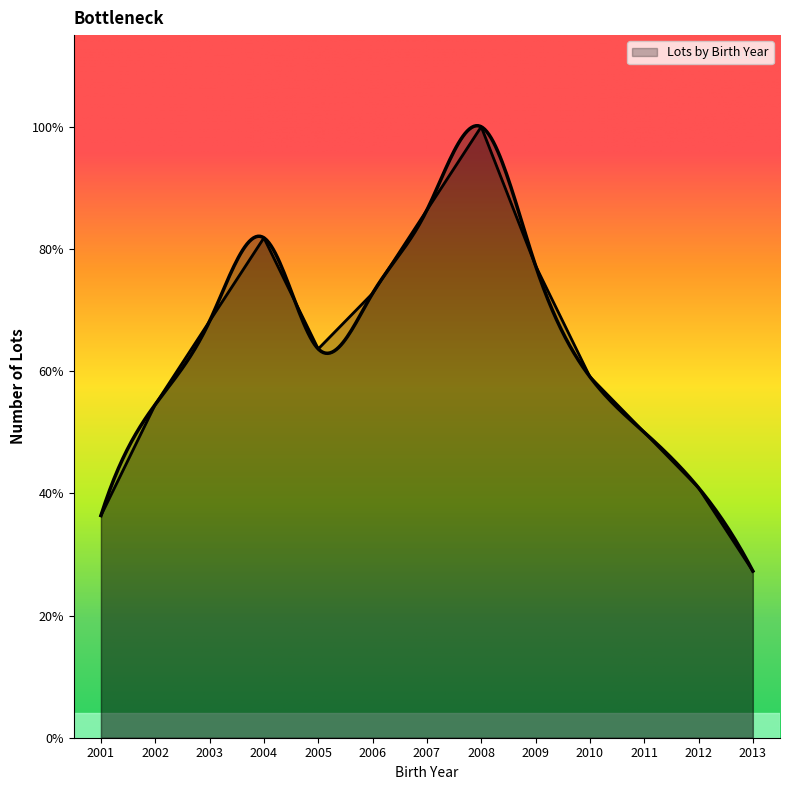

Is it true that the value at 2010 is 9?

False